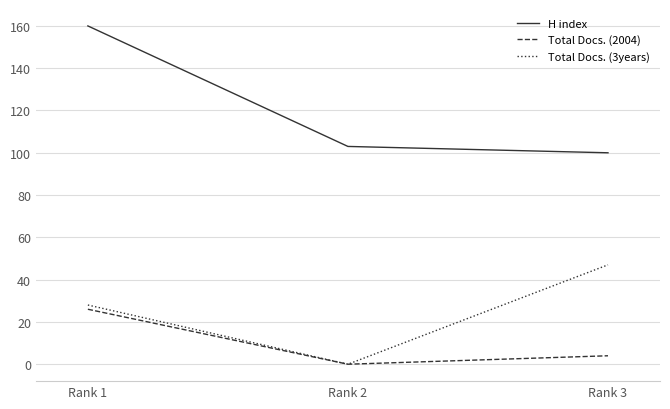

Reading right to left, what are all the values shown in this chart?

H index: 100	103	160
Total Docs. (2004): 4	0	26
Total Docs. (3years): 47	0	28